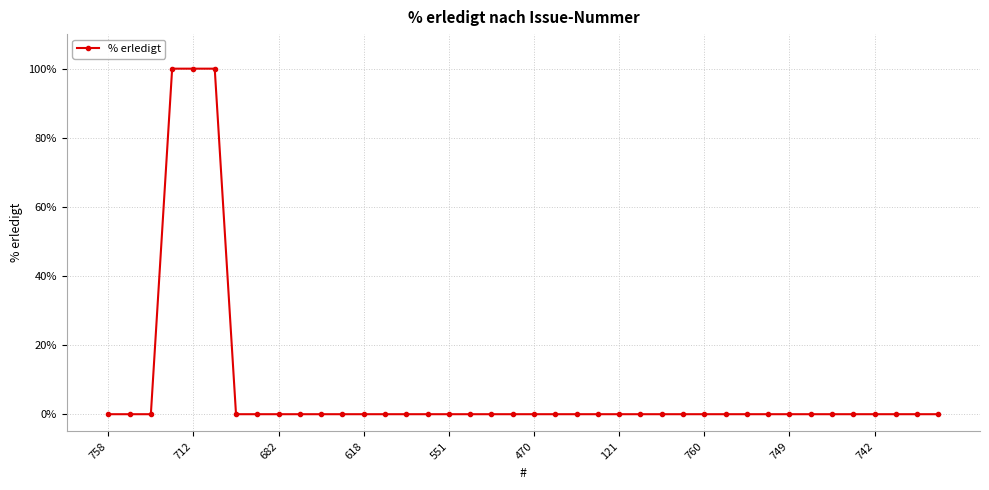

What is the sum of all values?

300